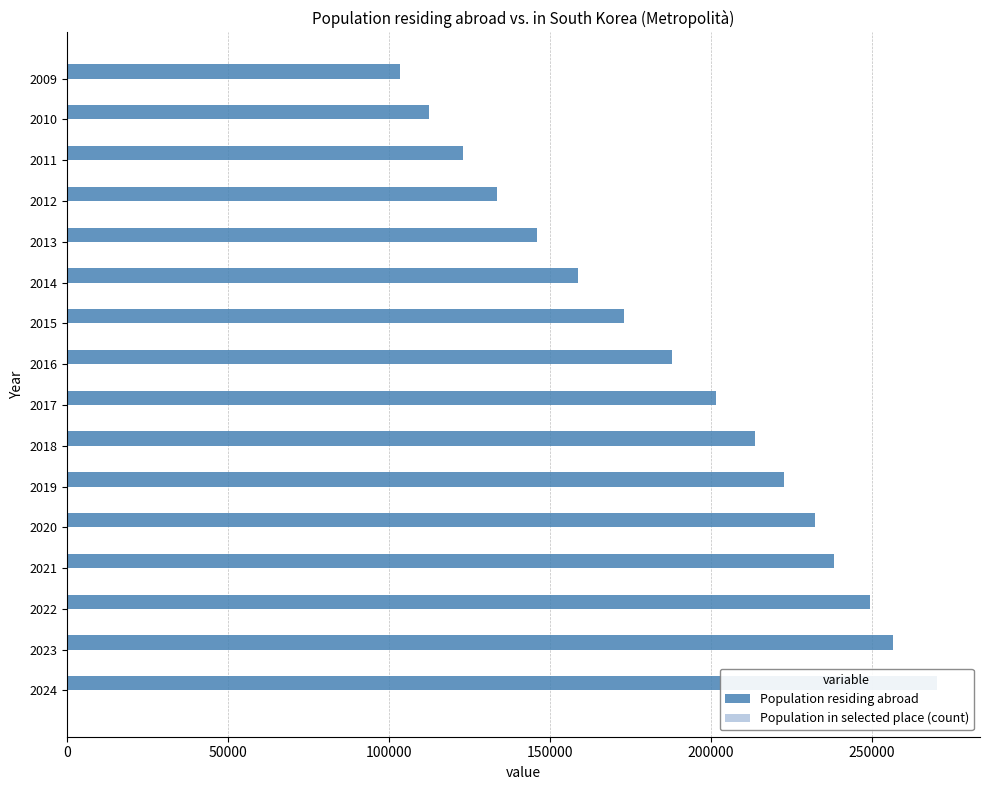

What are all the series names shown in the legend?

Population residing abroad, Population in selected place (count)